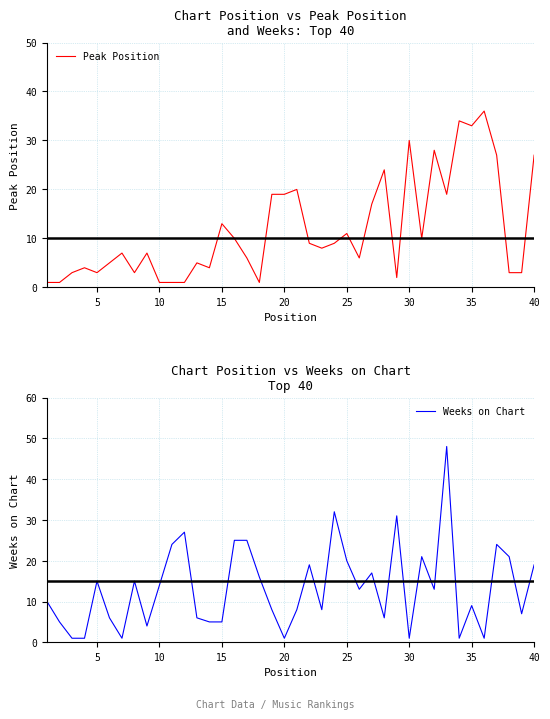

Rank the series by their maximum value, from highest to lowest.

Weeks on Chart, Peak Position